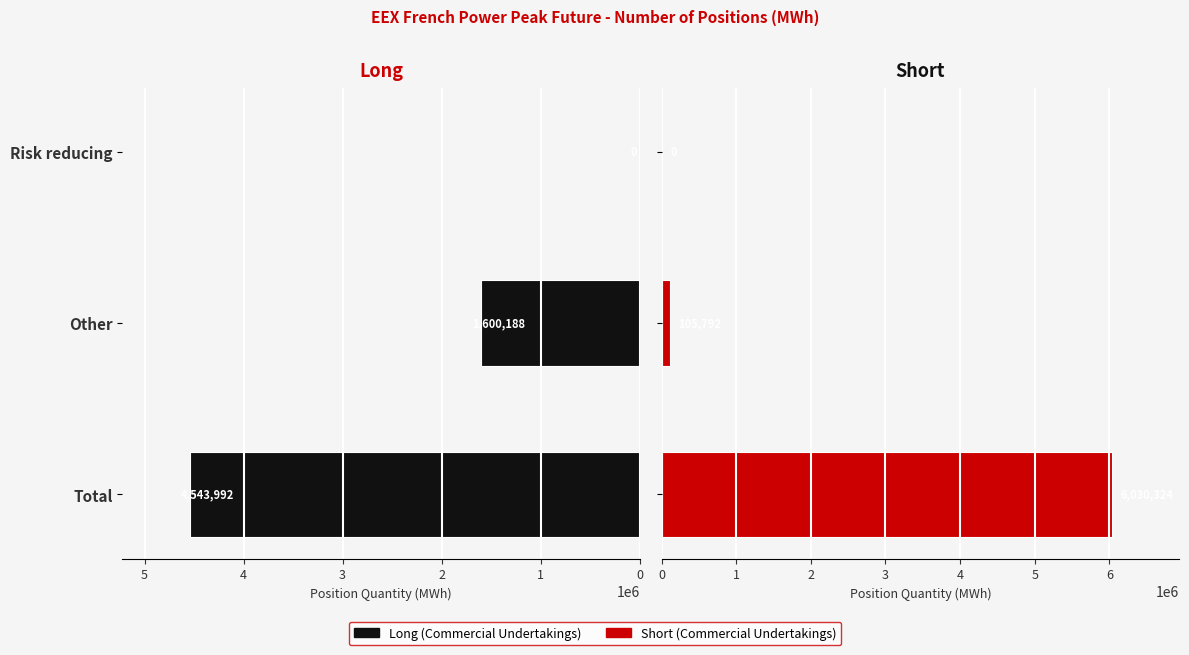

Is it true that Long (Commercial Undertakings) equals 0 at 2?

True